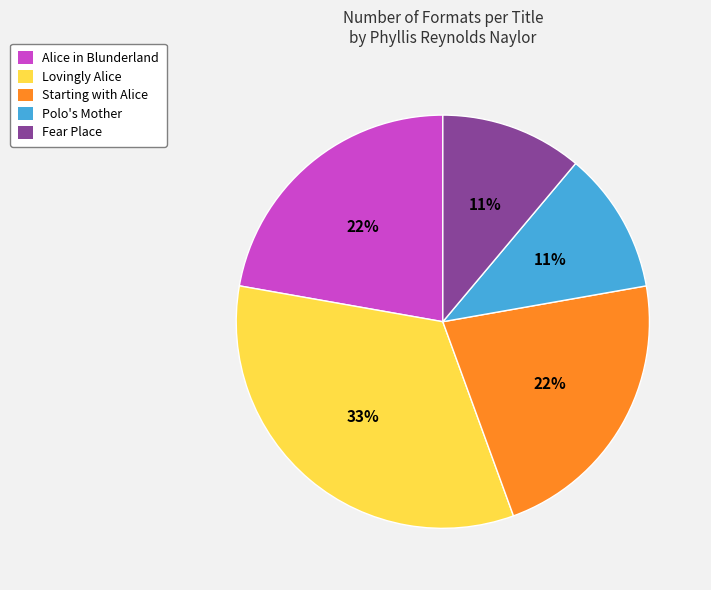

To the nearest percent, what is the combined percentage of Starting with Alice and Alice in Blunderland?

44%